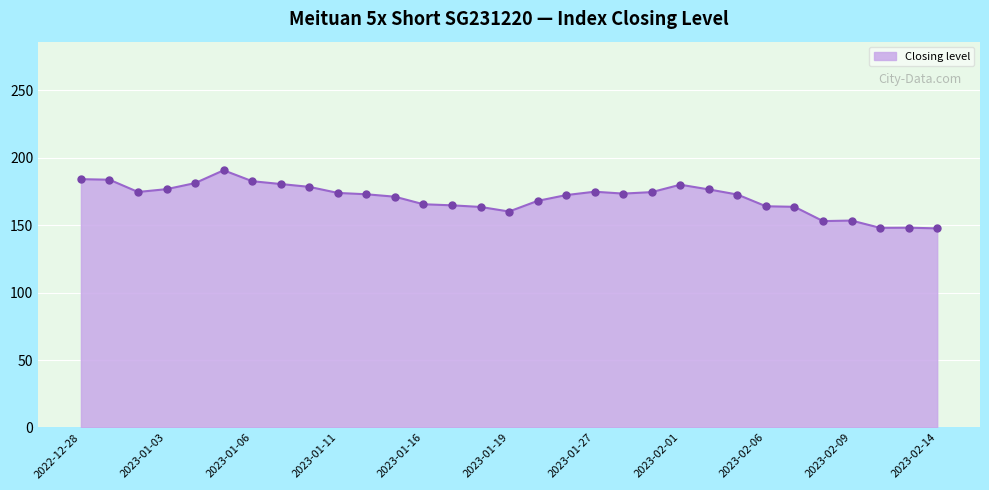

What is the smallest value displayed?

147.7